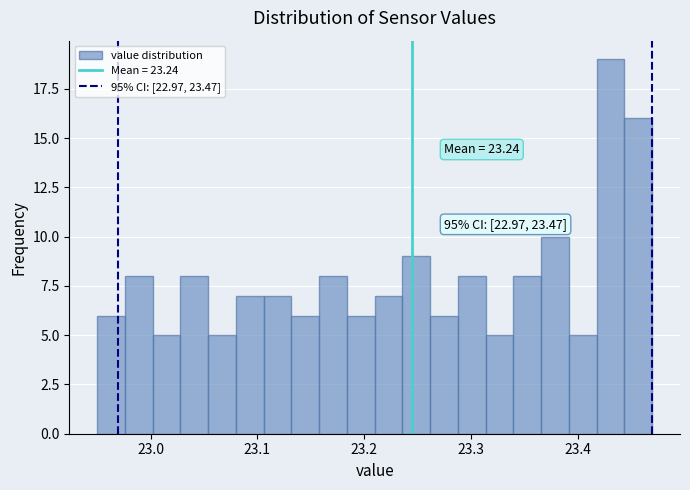

Read against the x-axis, roughly where is the centre of the tallest bar?

23.43